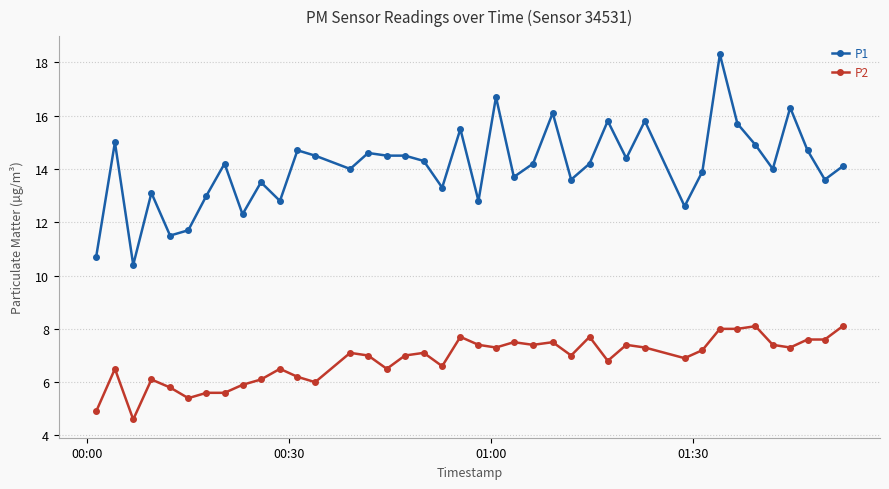

Which series has the largest total across all categories?

P1